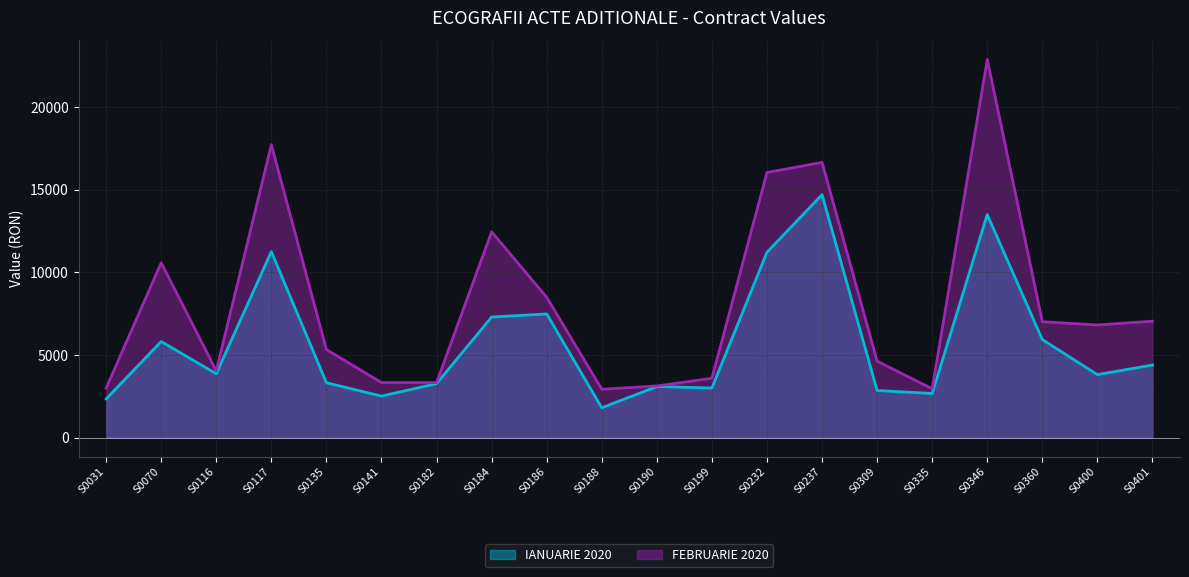

Reading left to right, what are all the values shown in this chart?

IANUARIE 2020: 2350.0	5820.0	3870.0	11260.0	3330.0	2520.0	3275.0	7300.0	7490.0	1815.0	3100.0	3010.0	11220.0	14700.0	2860.0	2680.0	13500.0	5940.0	3820.0	4400.0
FEBRUARIE 2020: 3000.0	10584.7	4044.5	17717.8	5337.9	3338.0	3338.0	12452.1	8493.2	2934.4	3134.4	3600.0	16042.6	16652.5	4640.0	2966.5	22879.4	7017.1	6822.7	7050.1